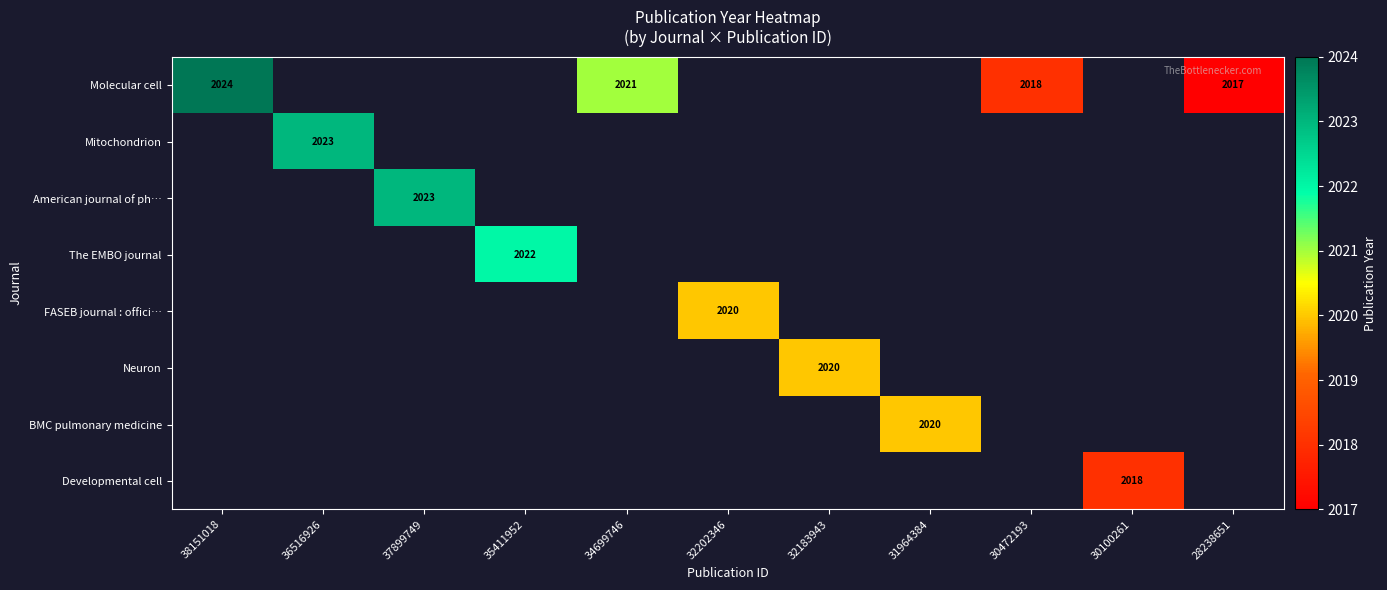

True or false: BMC pulmonary medicine has a value of 3066.8 at 31964384.

False